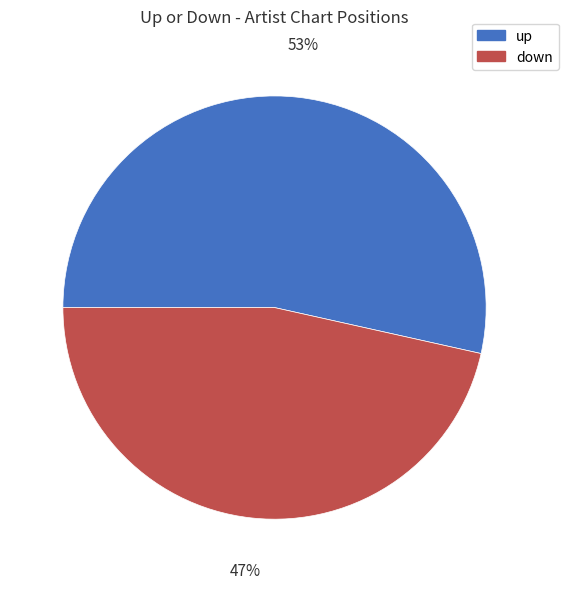

Combined, do up and down account for over 50%?

Yes